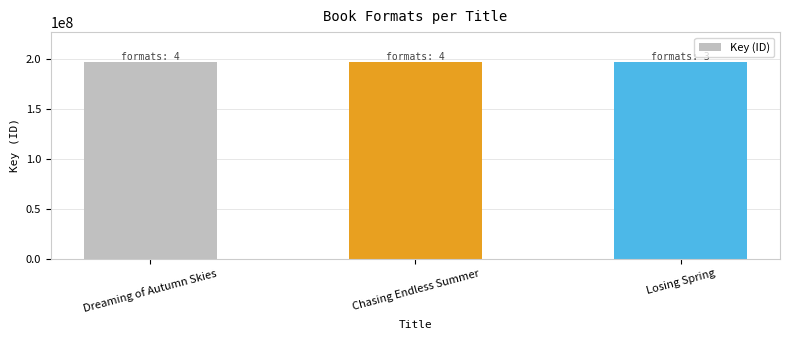

Where is the data nearest to the value 197050289?

Losing Spring